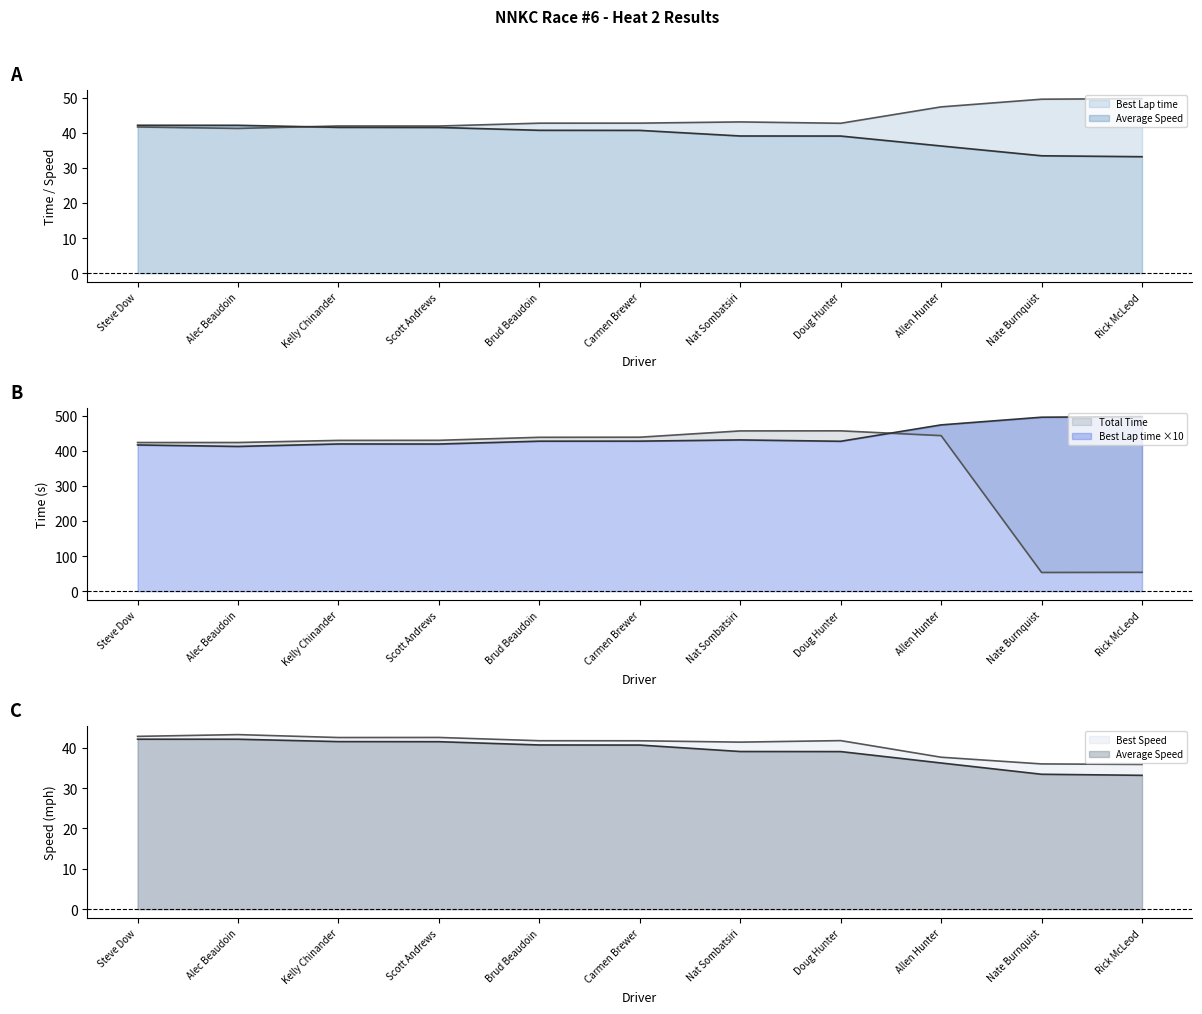

True or false: Average Speed and Best Speed cross at least once.

False